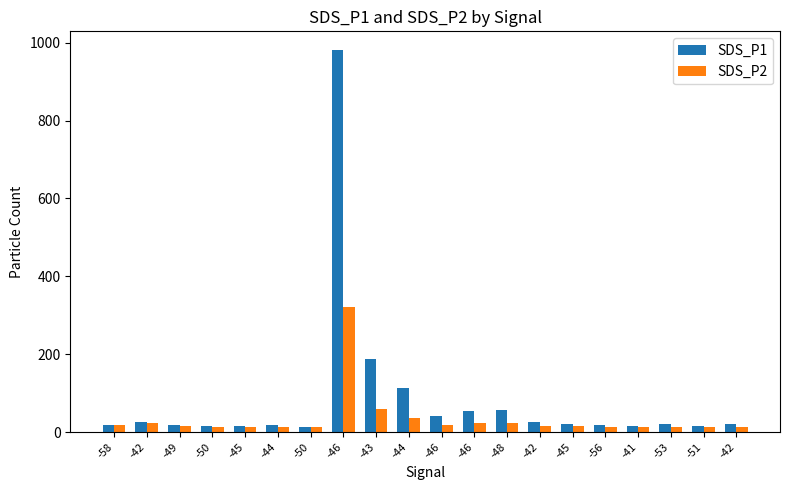

What value does the SDS_P2 series have at -46?

22.0